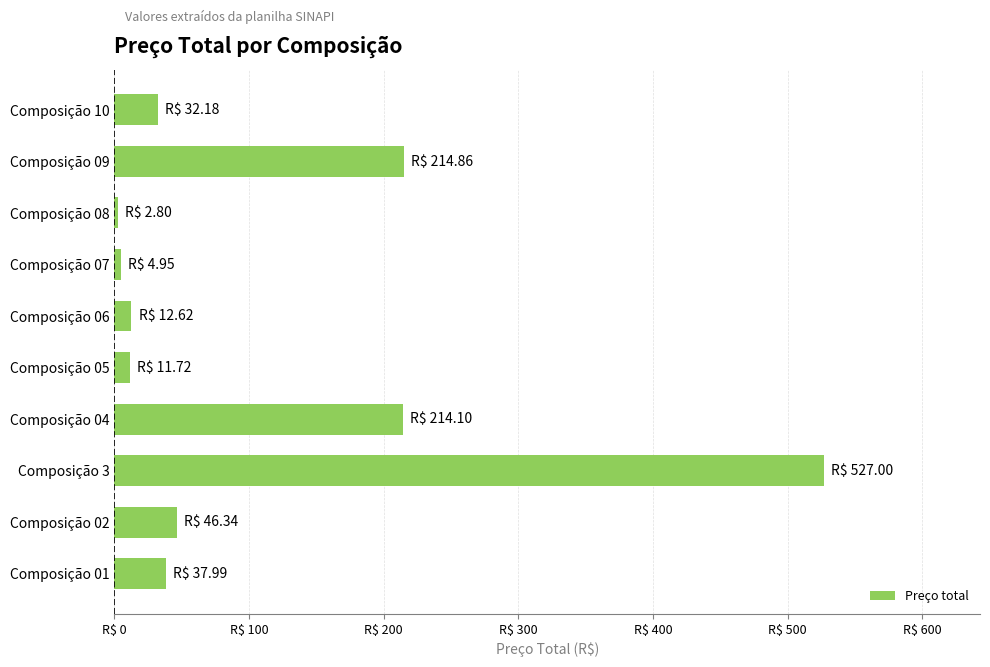

Does the chart contain any negative values?

No